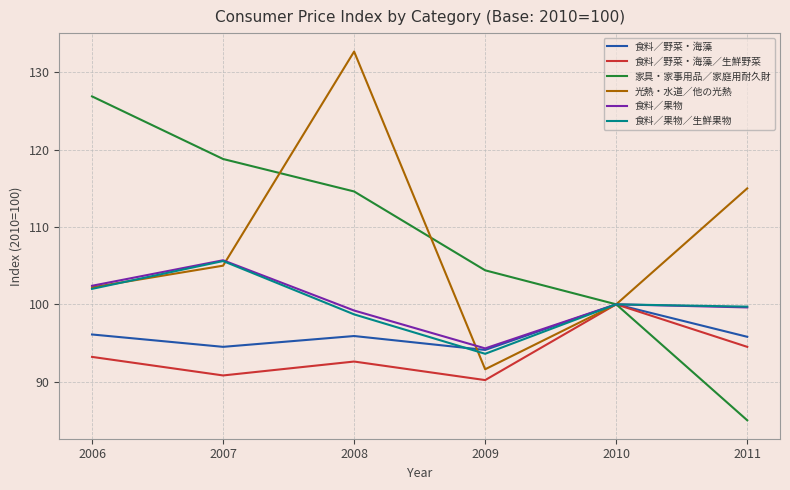

Rank the series at 2006 from highest to lowest value.

家具・家事用品／家庭用耐久財, 食料／果物, 光熱・水道／他の光熱, 食料／果物／生鮮果物, 食料／野菜・海藻, 食料／野菜・海藻／生鮮野菜